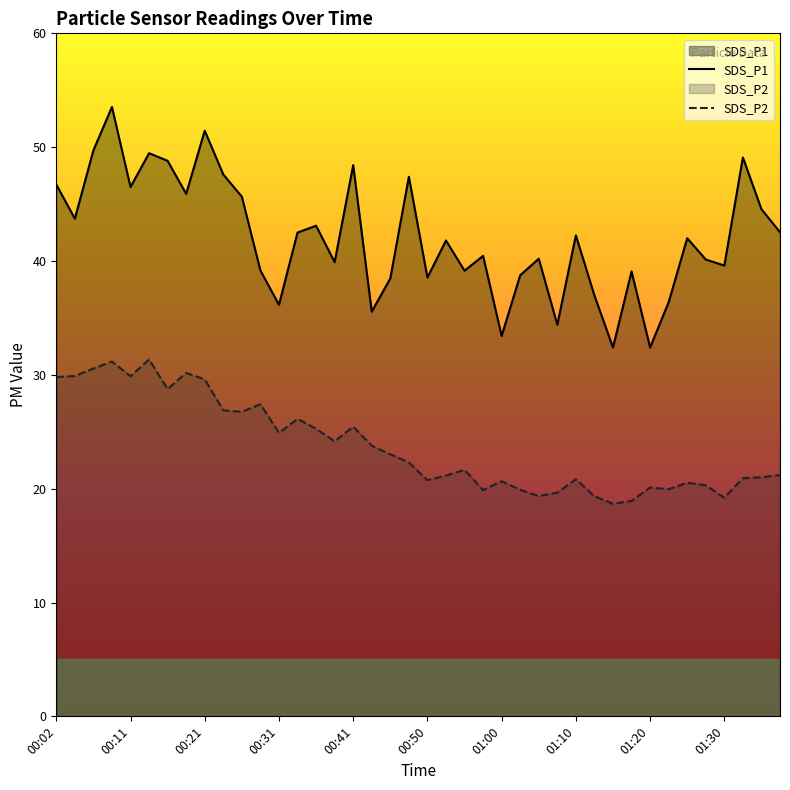

Does the chart display data point markers on the line(s)?

No